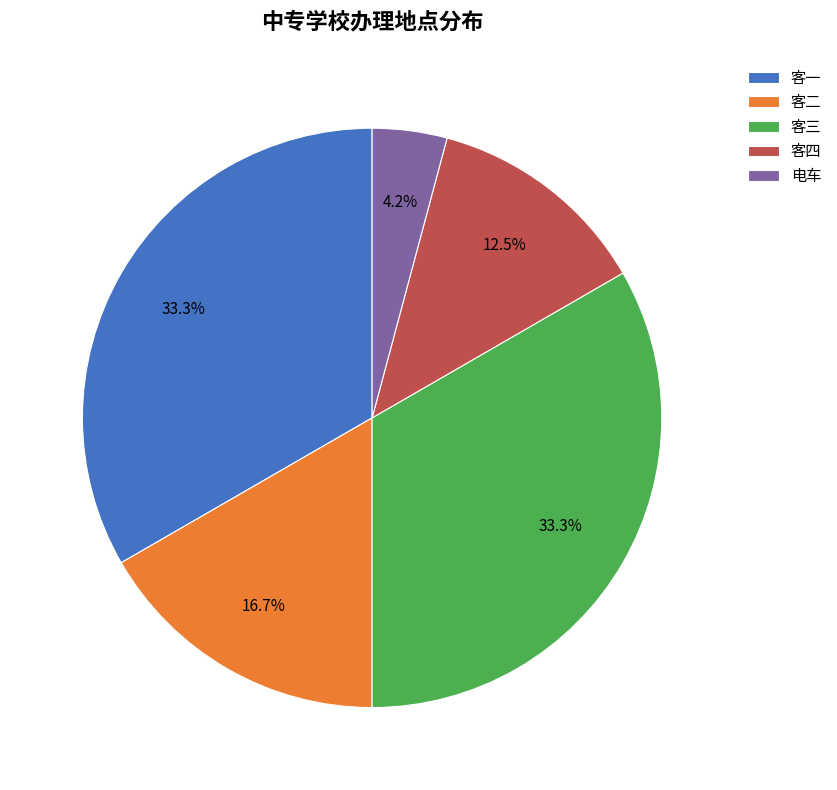

Which slice is the smallest?

电车